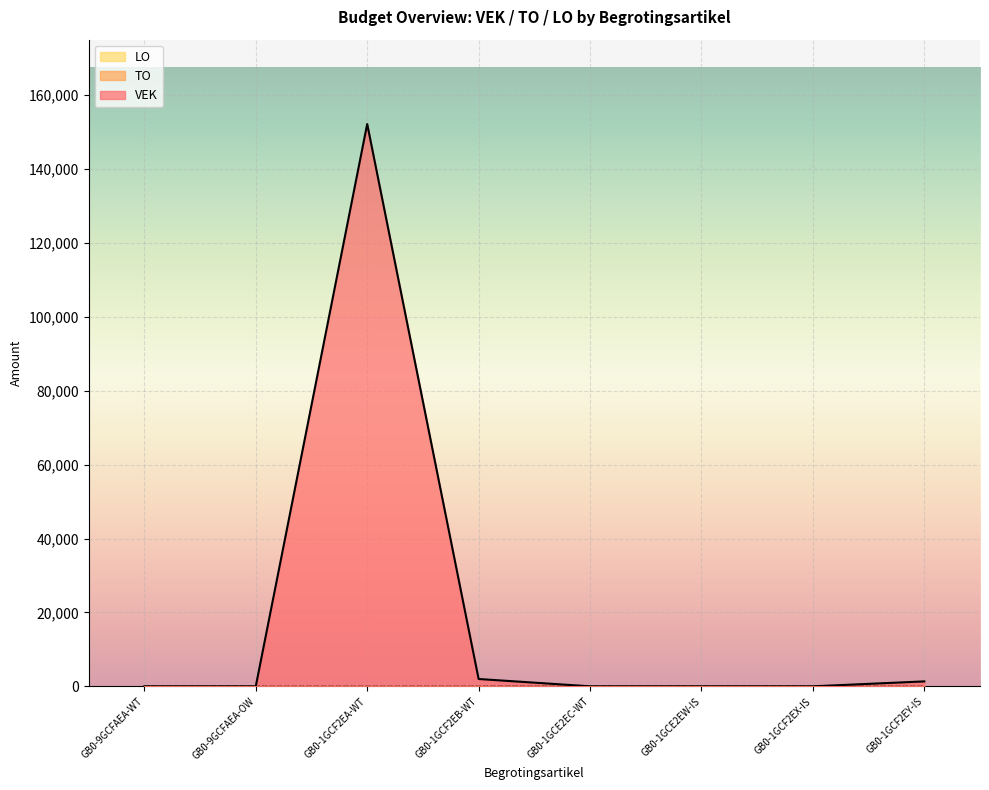

Reading right to left, extract all data points from this chart.

VEK: 1329	0	0	0	1979	152179	0	0
TO: 0	0	0	0	0	0	0	0
LO: 0	0	0	0	0	0	0	0